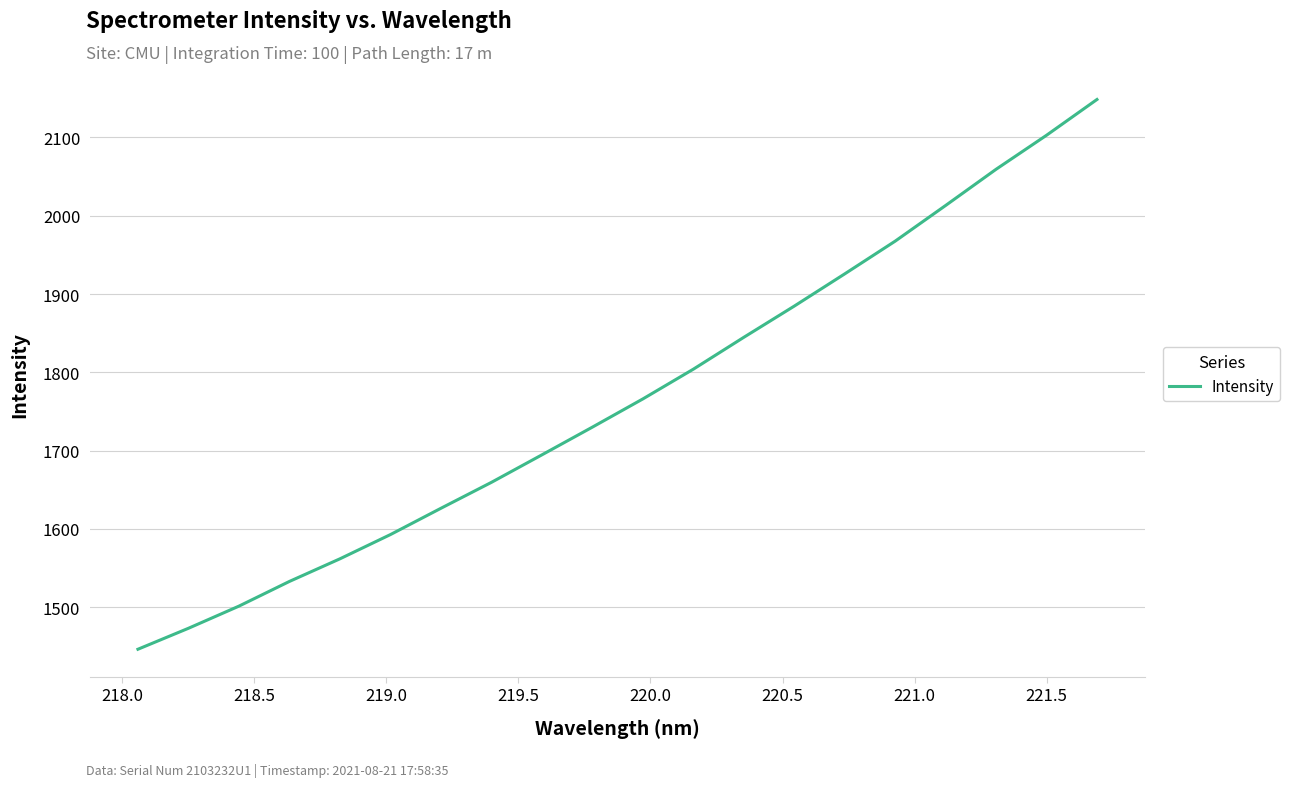

What is the maximum value shown in the chart?

2148.4